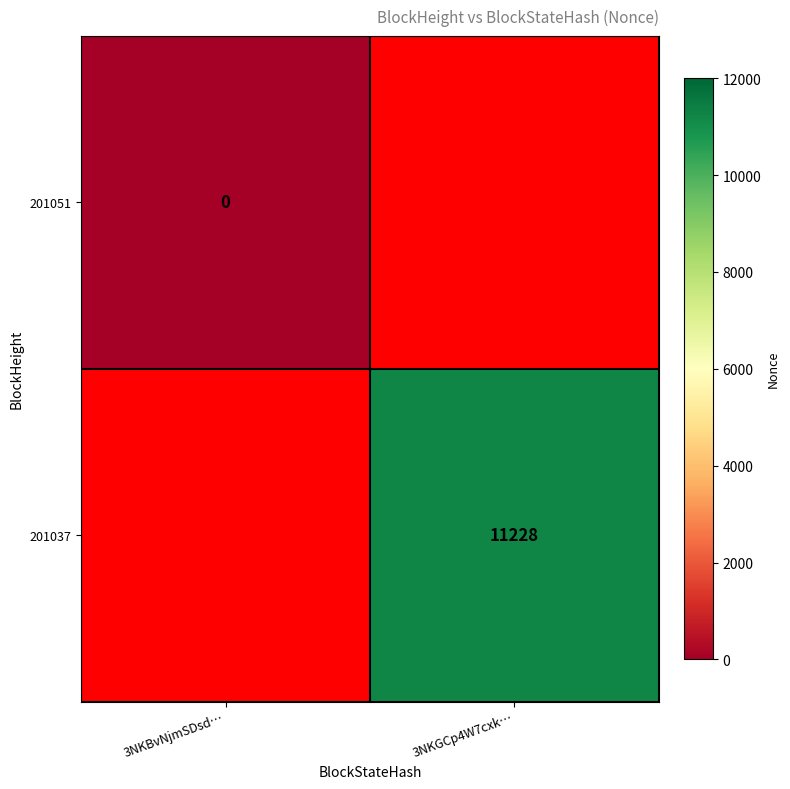

The value of 201037 at 3NKGCp4W7cxk… is 3762. True or false?

False